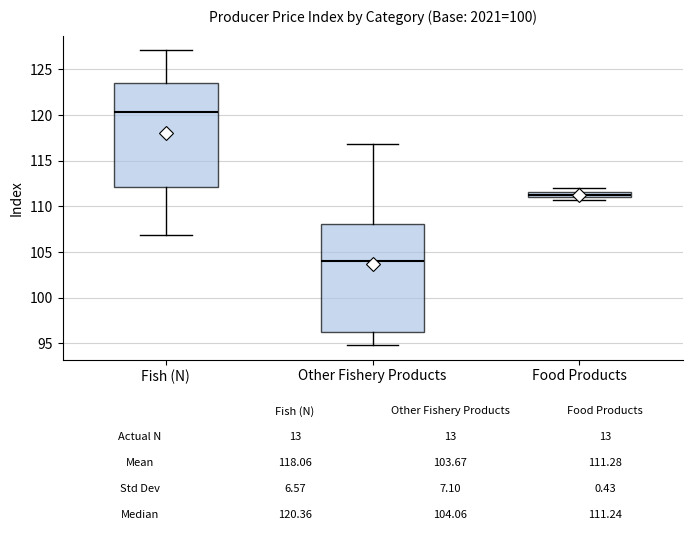

Comparing the boxes themselves (not the whiskers), which one is the tallest?

Other Fishery Products